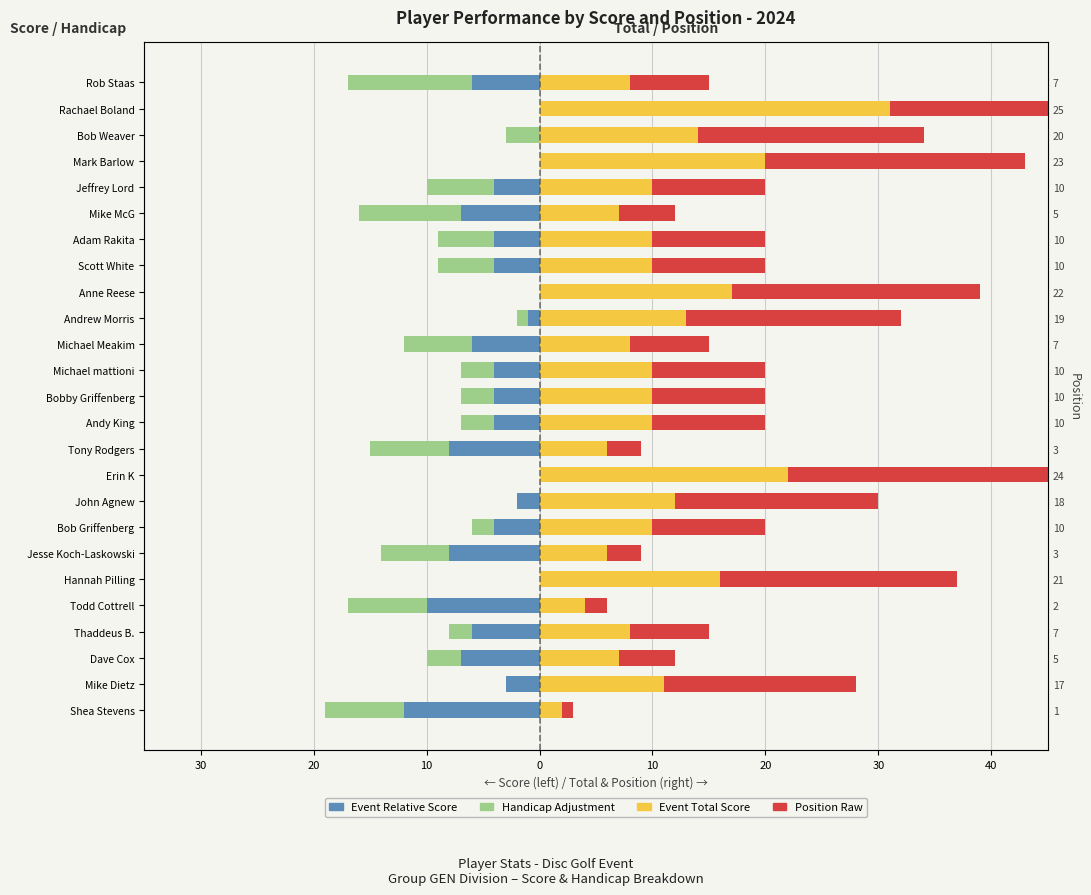

Which series has the largest total across all categories?

Position Raw